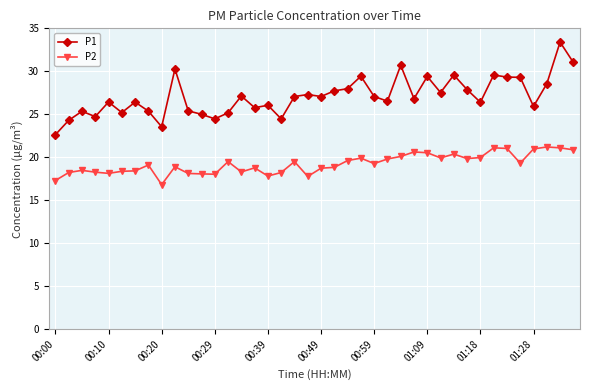

Which series has the largest total across all categories?

P1